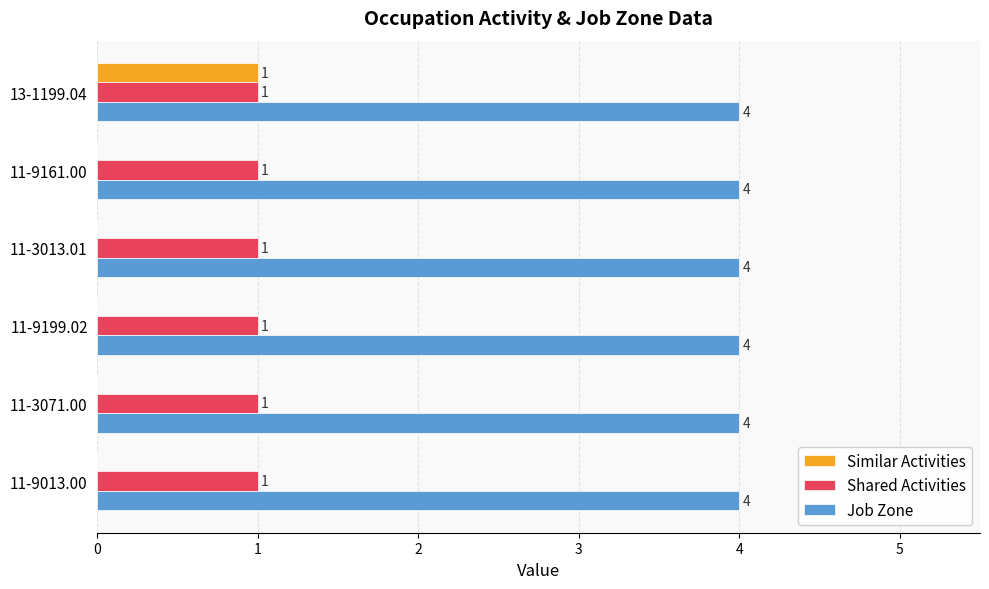

Is the value of Job Zone at 11-9161.00 greater than the value of Similar Activities at 11-9013.00?

Yes